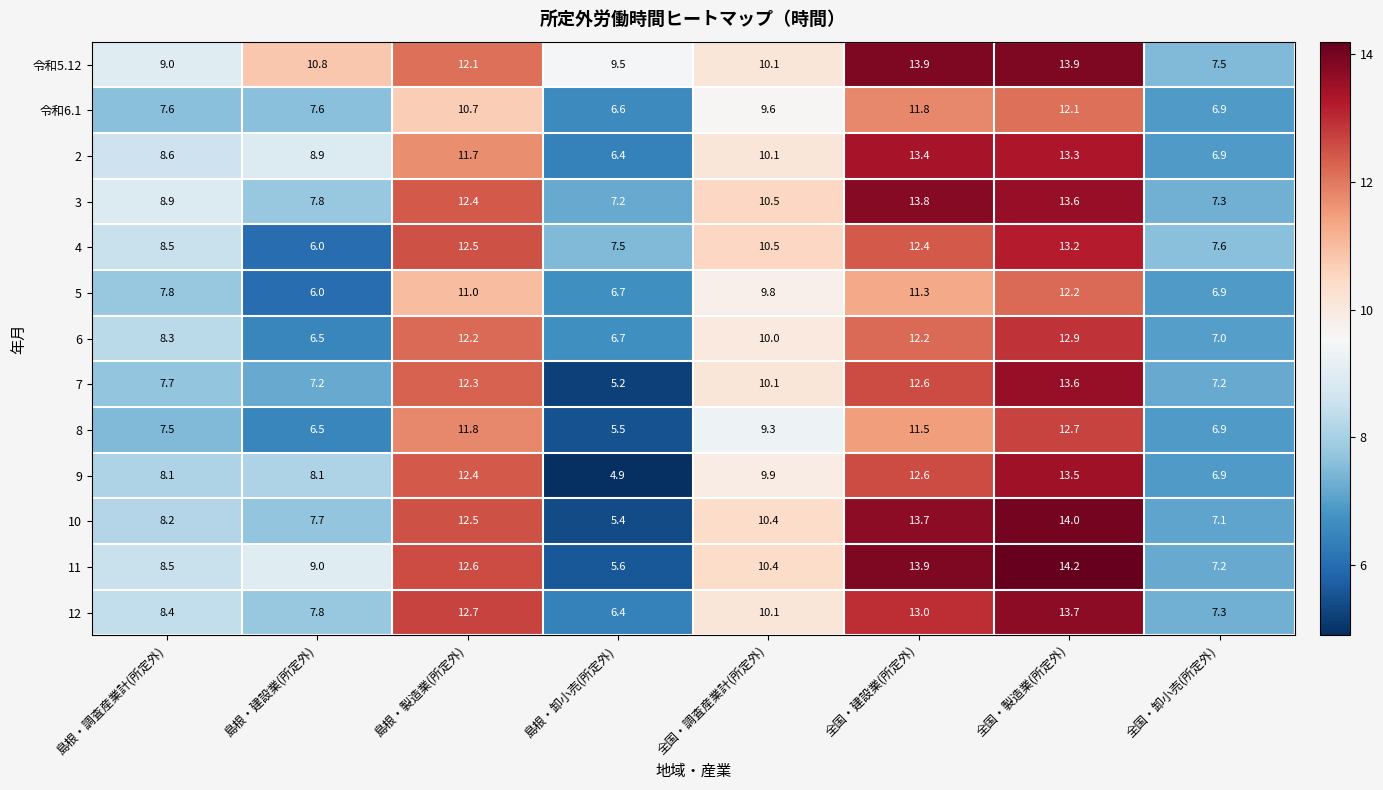

Read the 2 value at 全国・製造業(所定外).

13.3